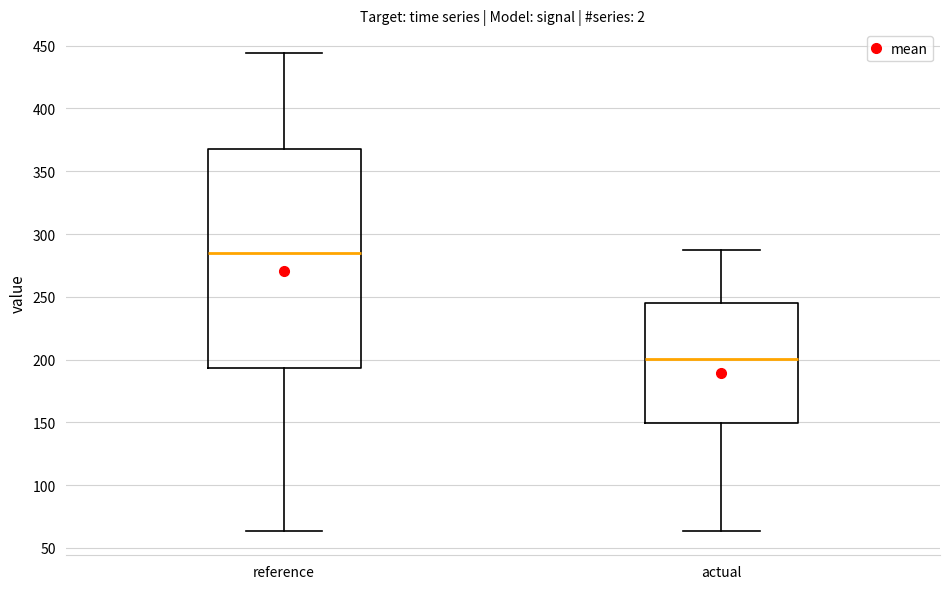

Where is the upper edge of the box for reference on the y-axis? The values are not printed on the chart, so give them approximately, as read against the axis.

370